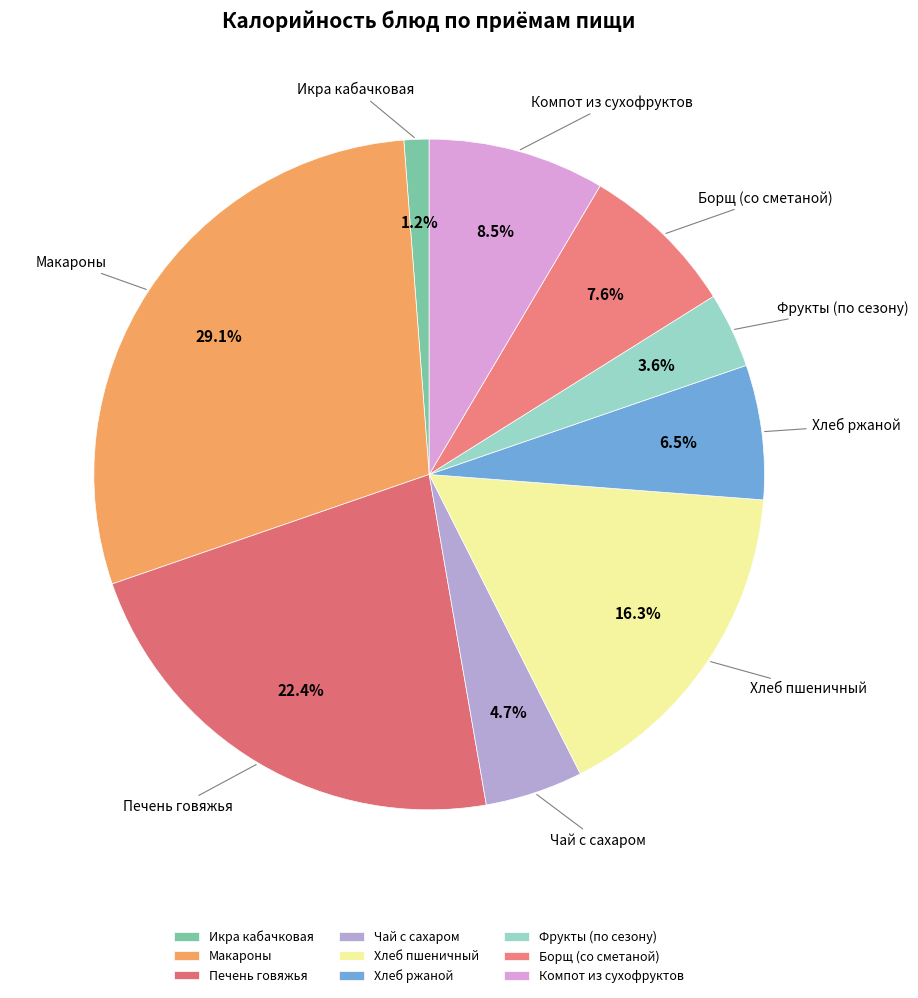

Which slice is the smallest?

Икра кабачковая